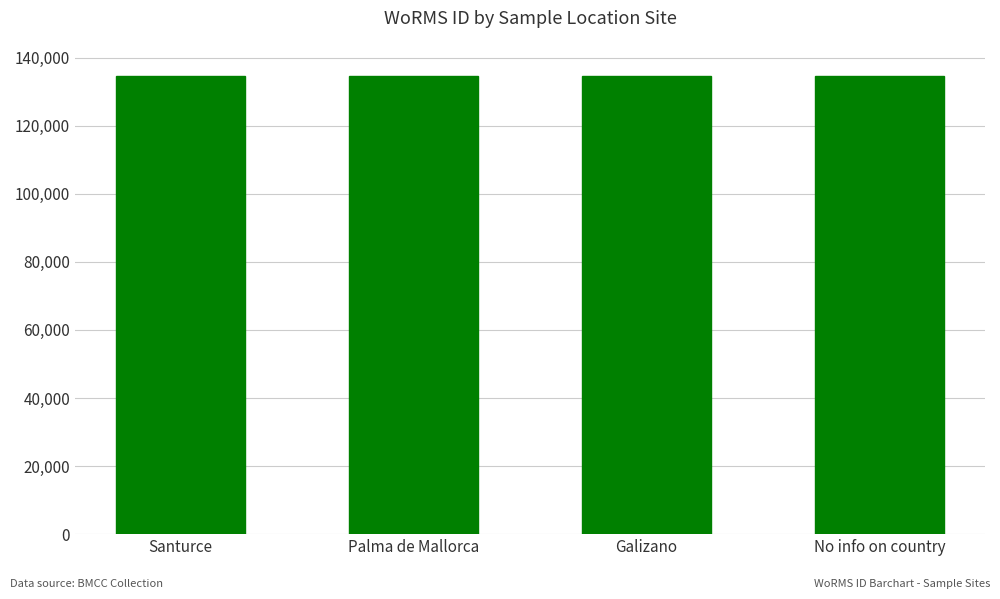

How many values are below 134564?

1